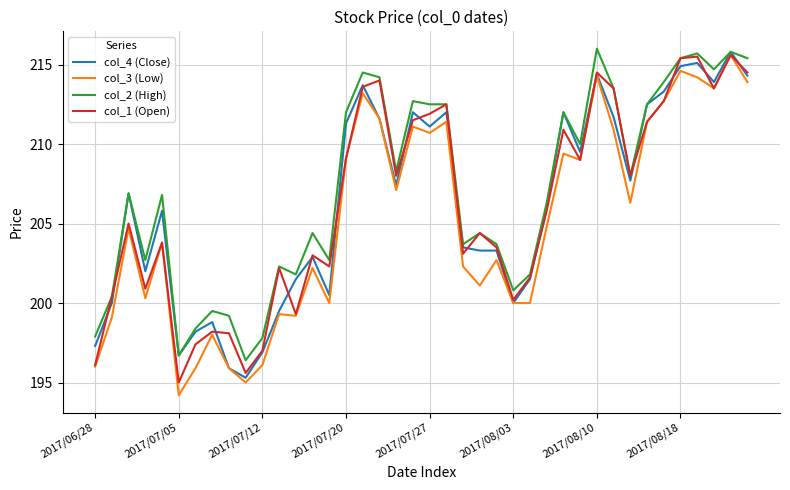

What is the smallest value displayed?

194.2